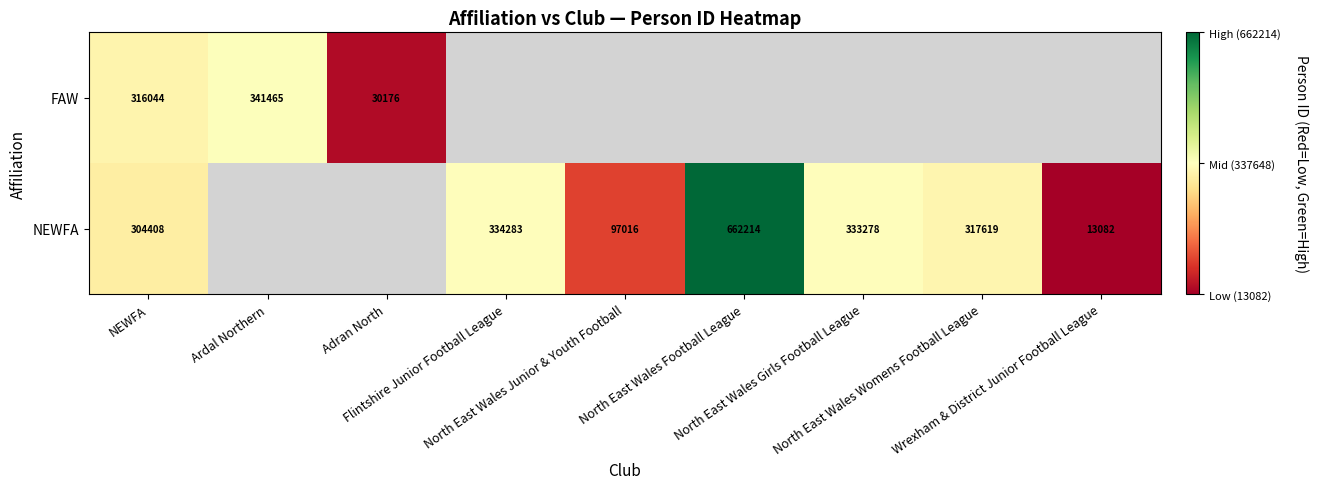

Between NEWFA and North East Wales Junior & Youth Football, which series saw the biggest shift?

NEWFA